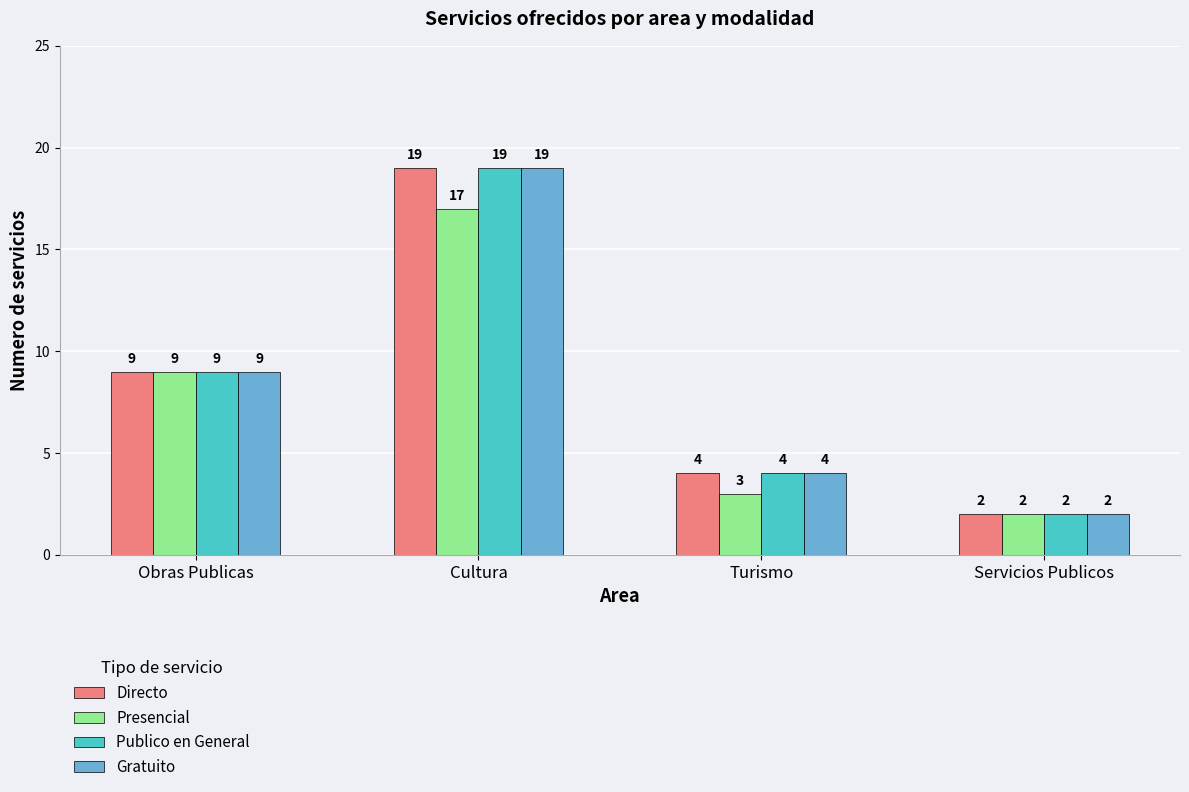

How many groups of bars are there?

4